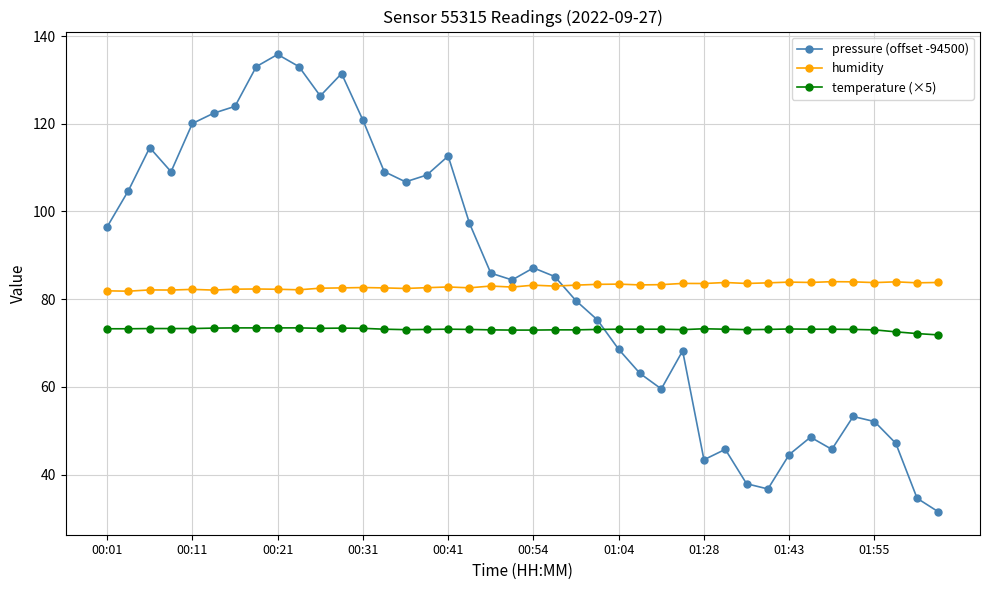

Count the number of data series in this chart.

3